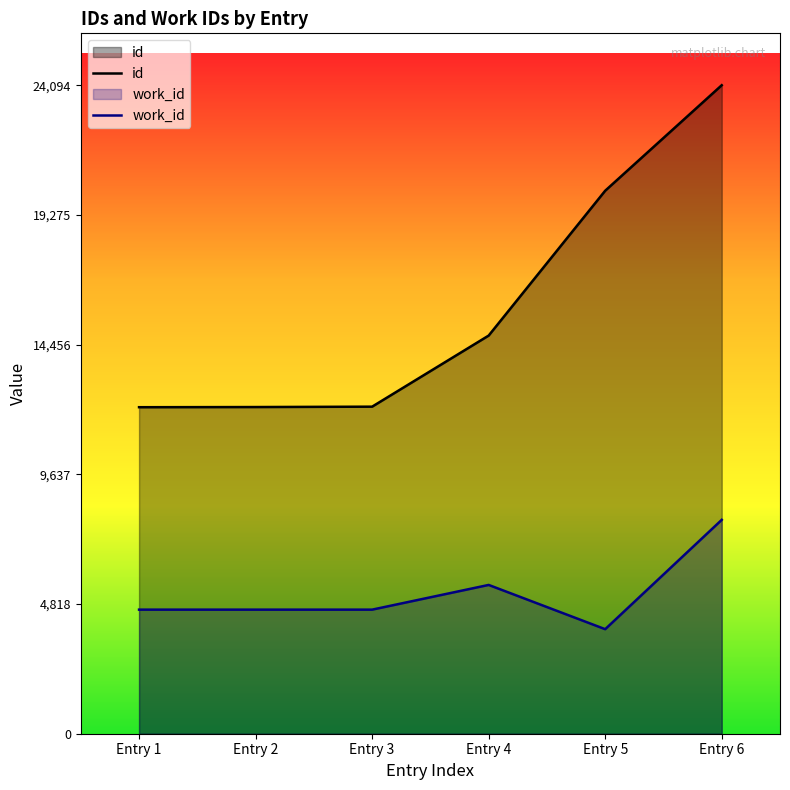

The work_id series shows 7946 at Entry 6. True or false?

True